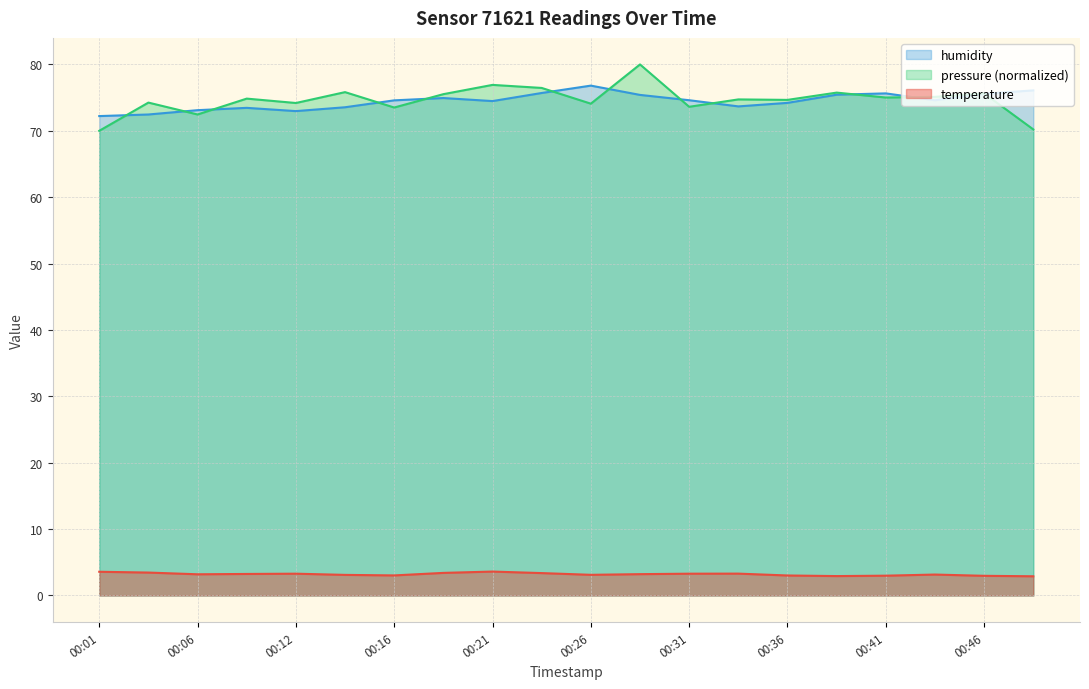

What is the highest value of the temperature series?

3.6